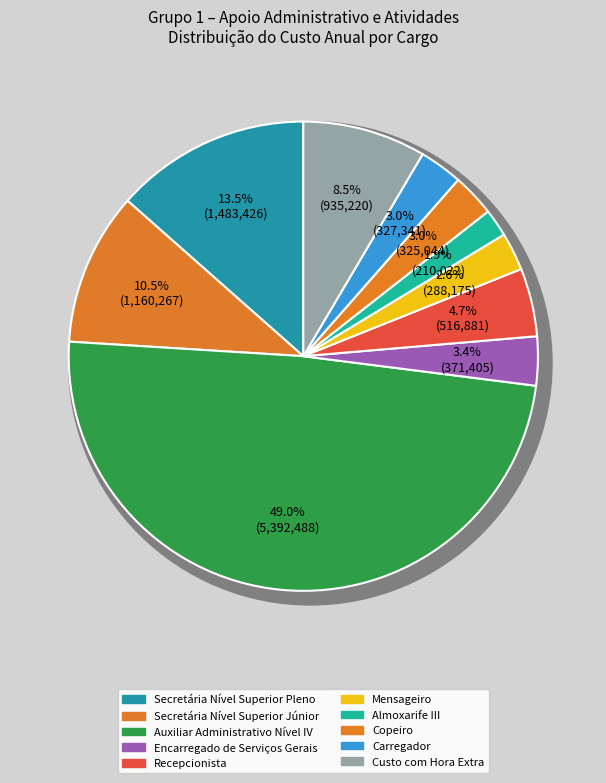

Which category has the smallest portion of the pie?

Almoxarife III